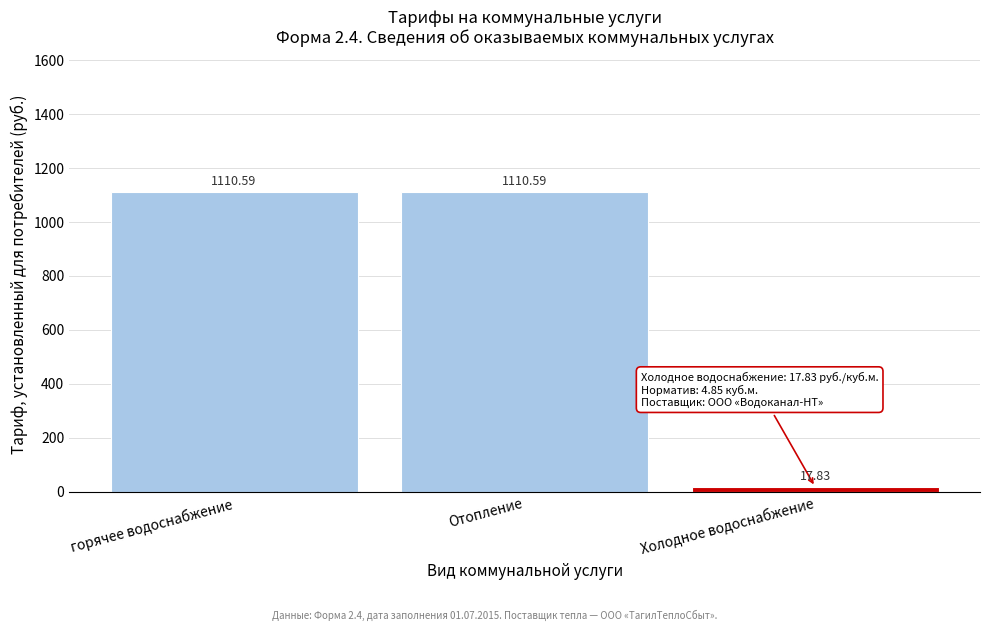

What is the sum of the values at Холодное водоснабжение and горячее водоснабжение?

1128.4